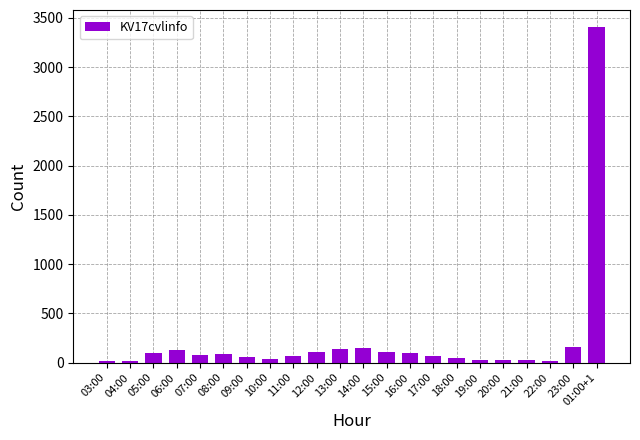

The chart shows a value of 61 at 09:00. True or false?

True